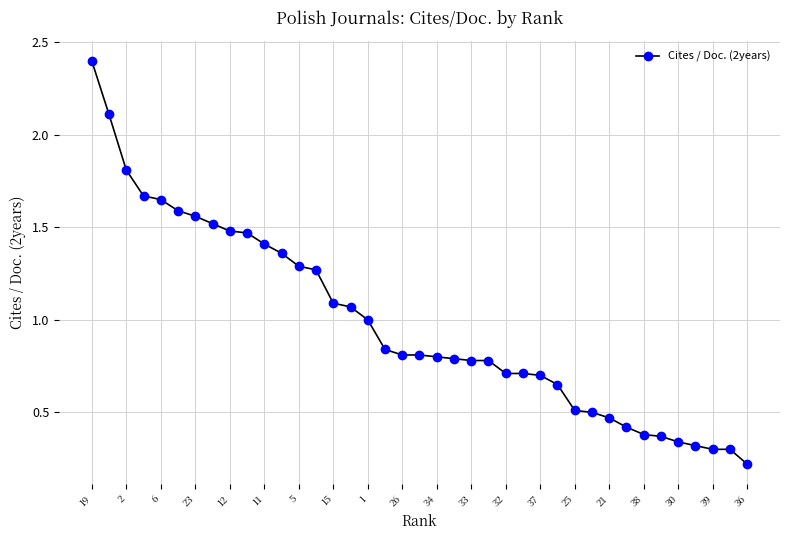

How many lines are shown in the chart?

1